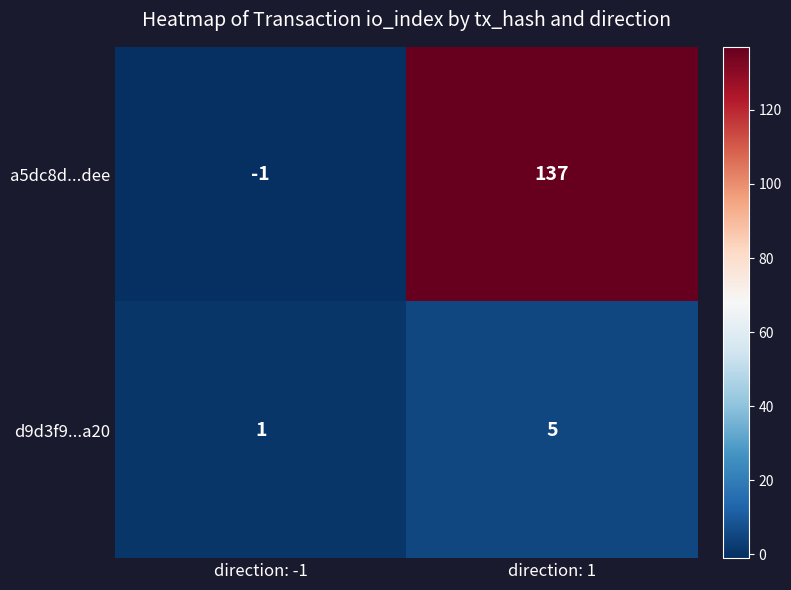

How many values in the a5dc8d...dee series are below 137?

1